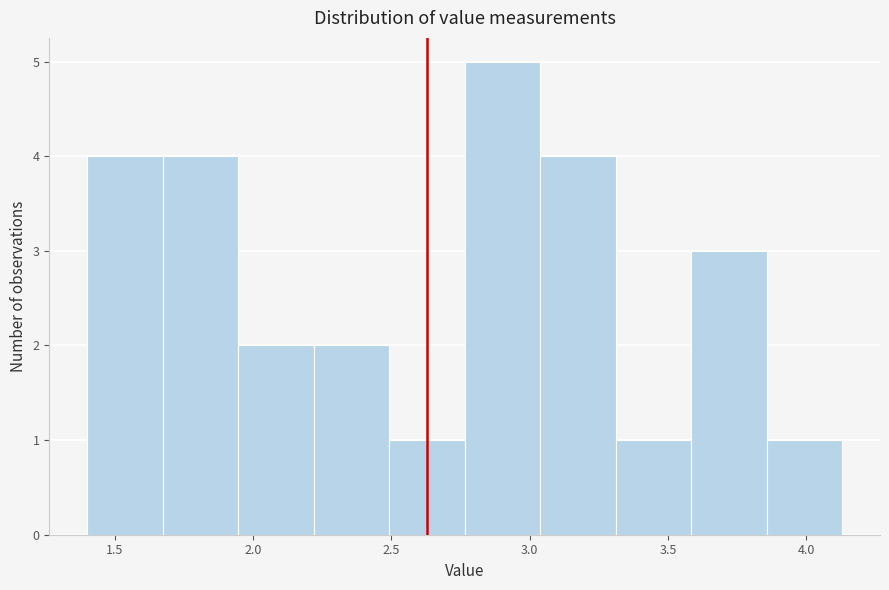

Reading left to right, transcribe this chart: for each bar, give the range it covers on the x-axis and its height. Neither the bar edges nor the heights are printed on the chart, so give them approximately, as read against the axes.

1.40 to 1.65: 4
1.65 to 1.95: 4
1.95 to 2.20: 2
2.20 to 2.50: 2
2.50 to 2.75: 1
2.75 to 3.05: 5
3.05 to 3.30: 4
3.30 to 3.60: 1
3.60 to 3.85: 3
3.85 to 4.15: 1